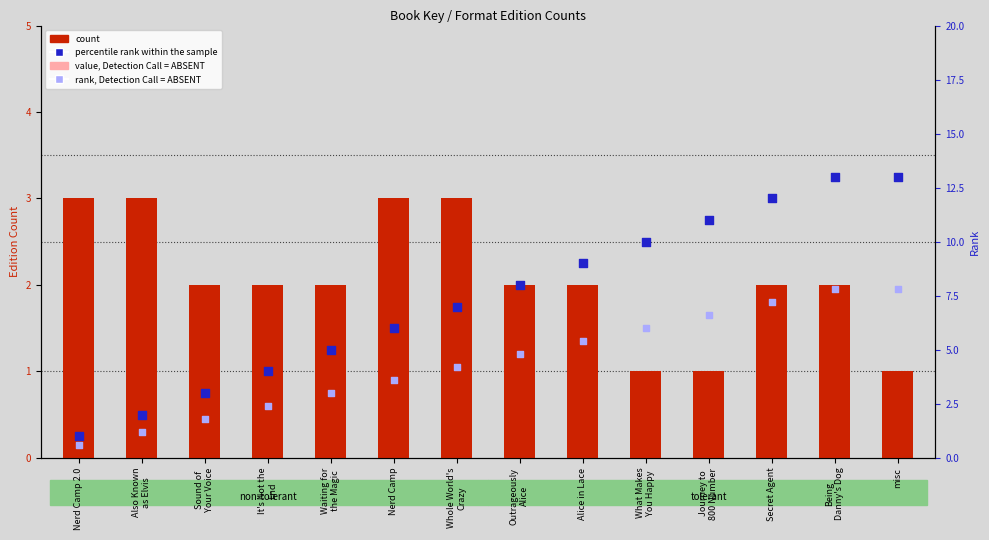

Which series reaches the minimum Y coordinate?

value, Detection Call = ABSENT